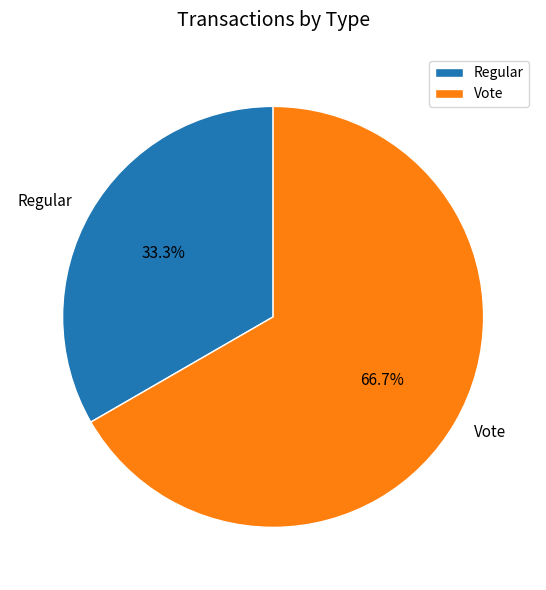

What is the ratio of the value at Regular to the value at Vote?

0.5